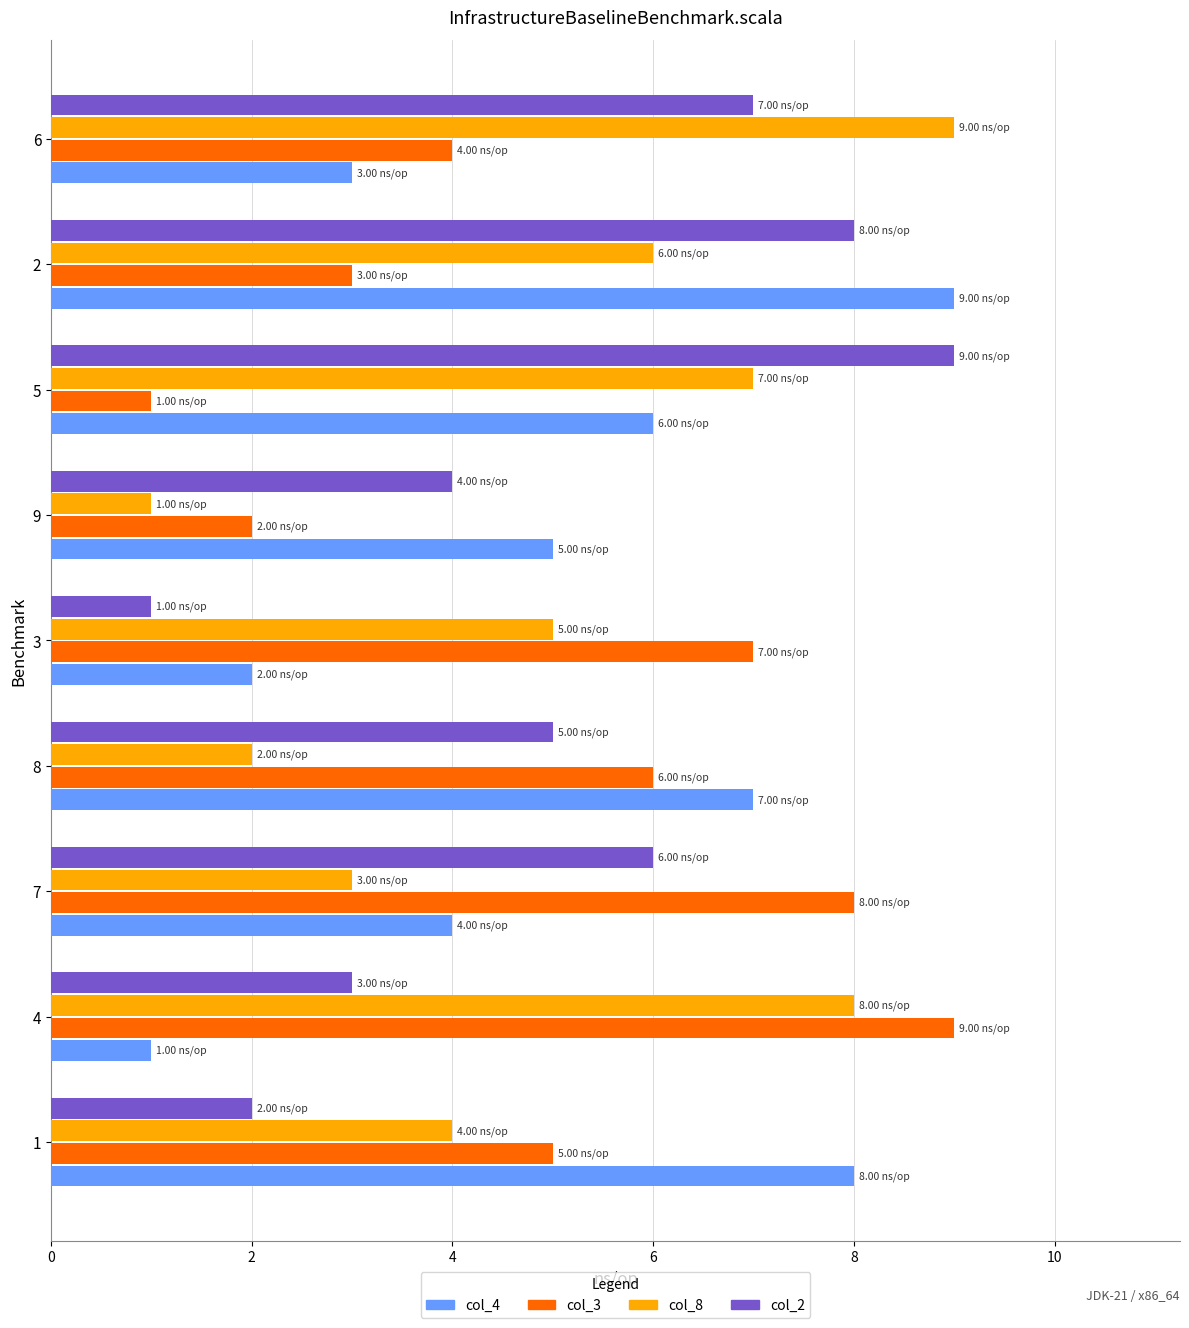

What is the approximate value of col_8 at 6?

9